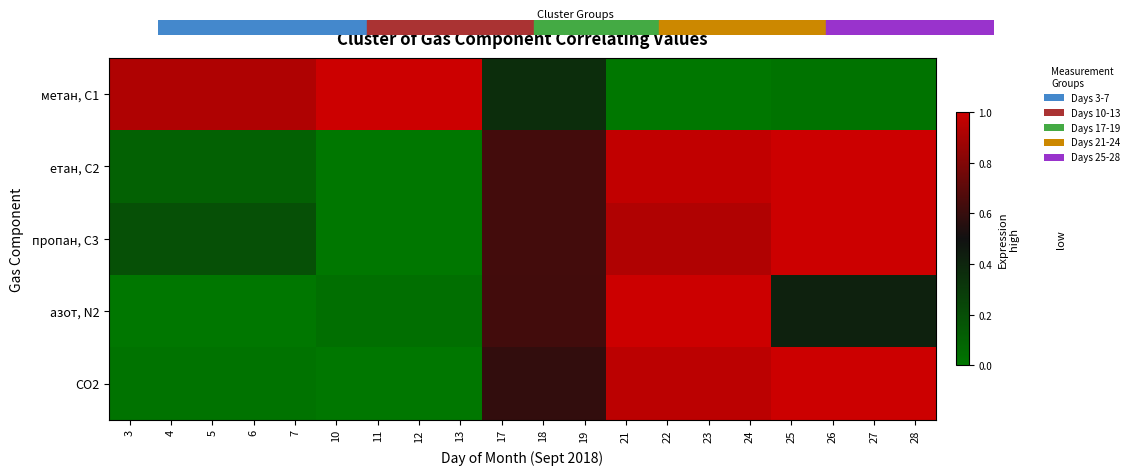

At how many categories does at least one series exceed 0?

20